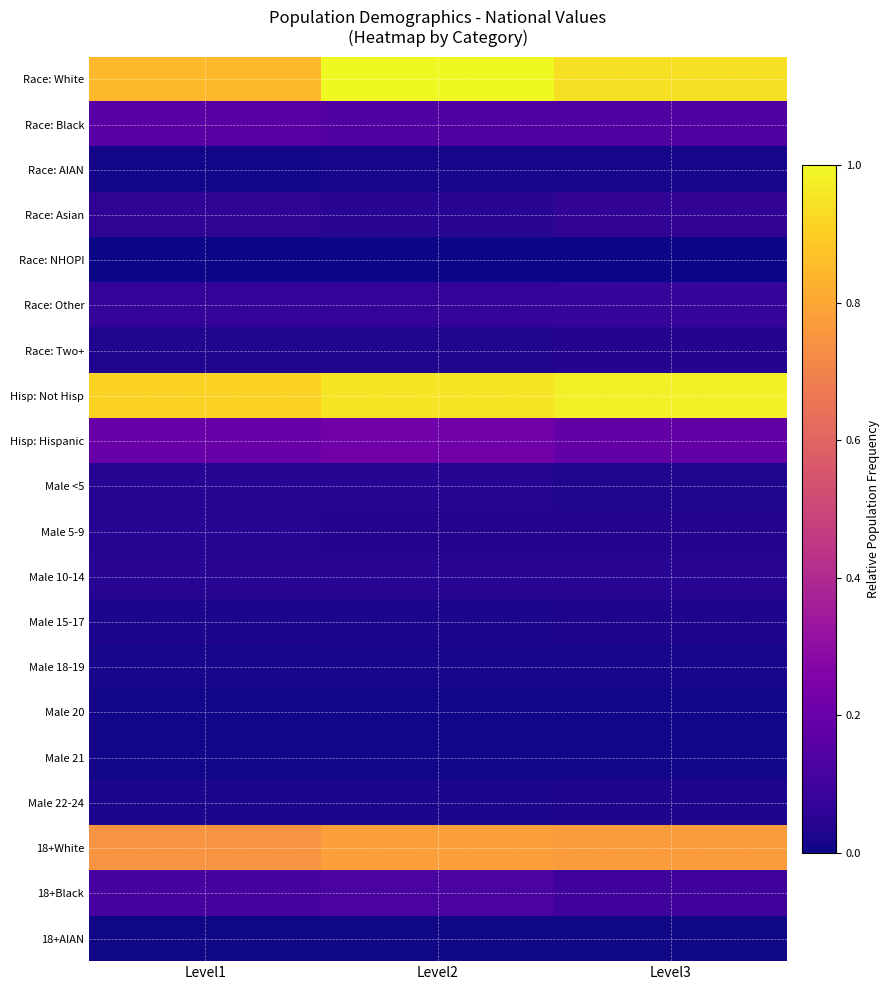

Which category has the lowest value across all series?

Level3